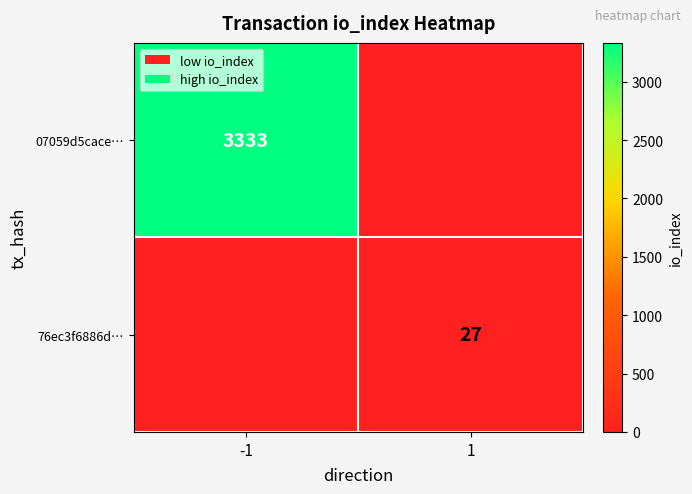

Count the number of data series in this chart.

2